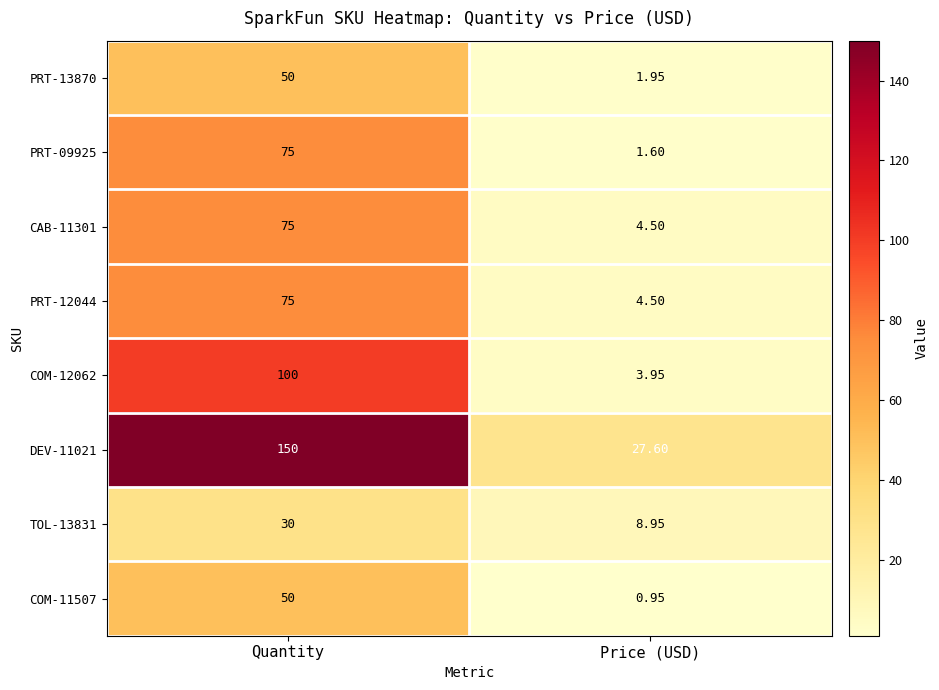

At which category is the sum across all series the highest?

Quantity